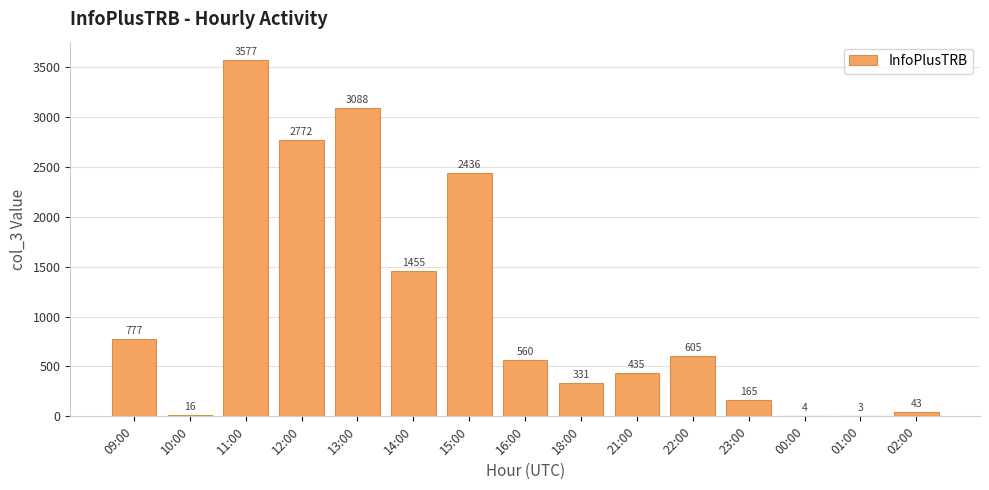

True or false: the data shows 3577 at 11:00.

True